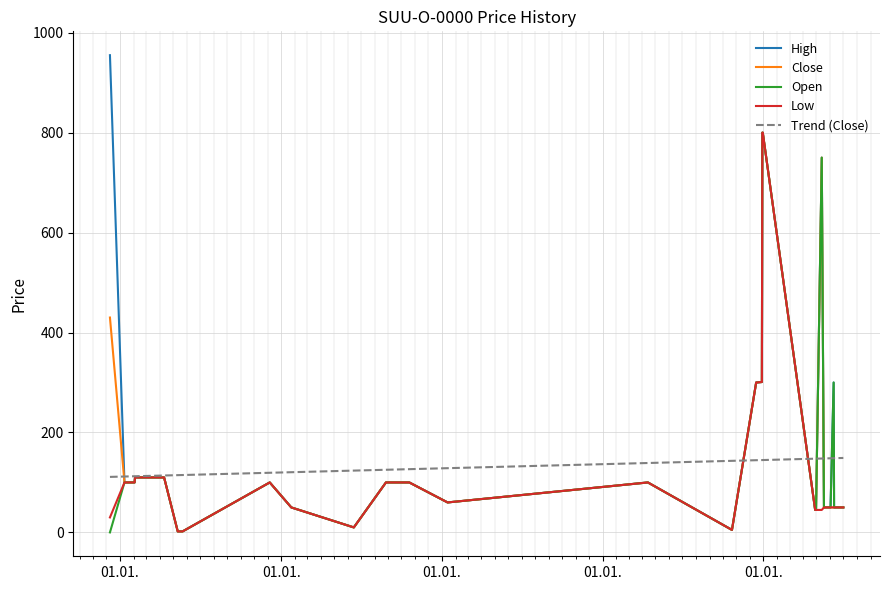

What is the greatest value displayed?

955.0